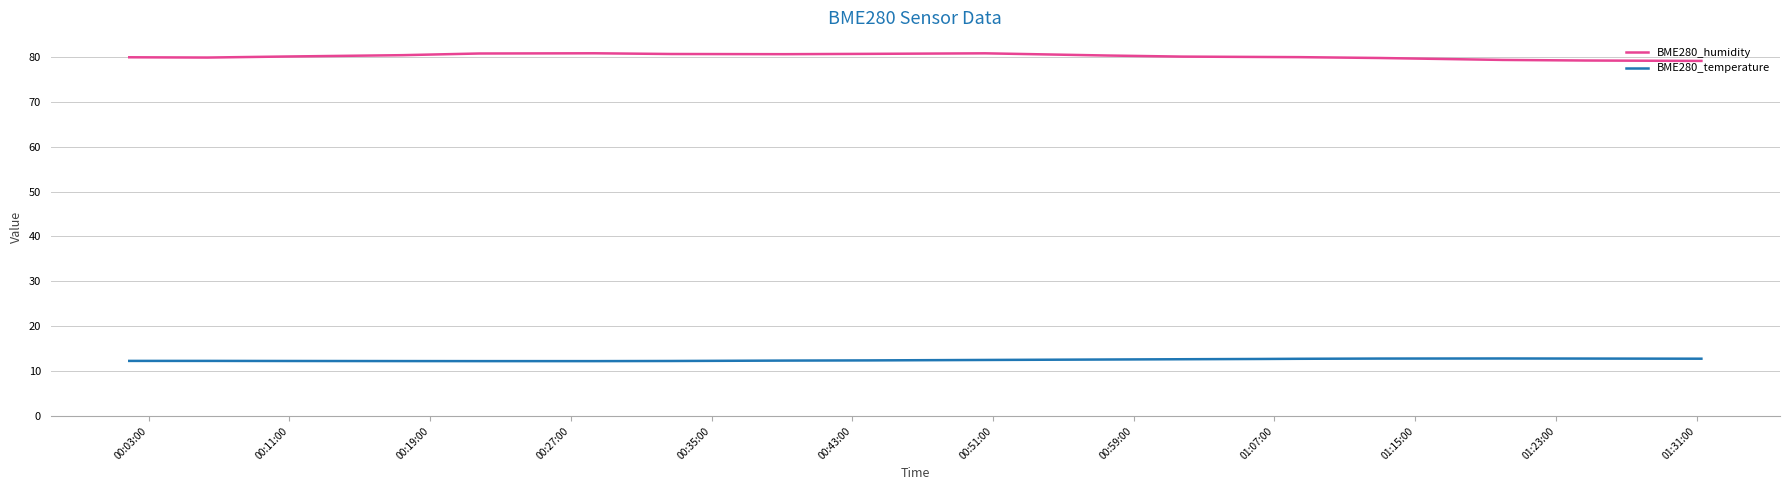

Which series has the largest range (max minus min)?

BME280_humidity